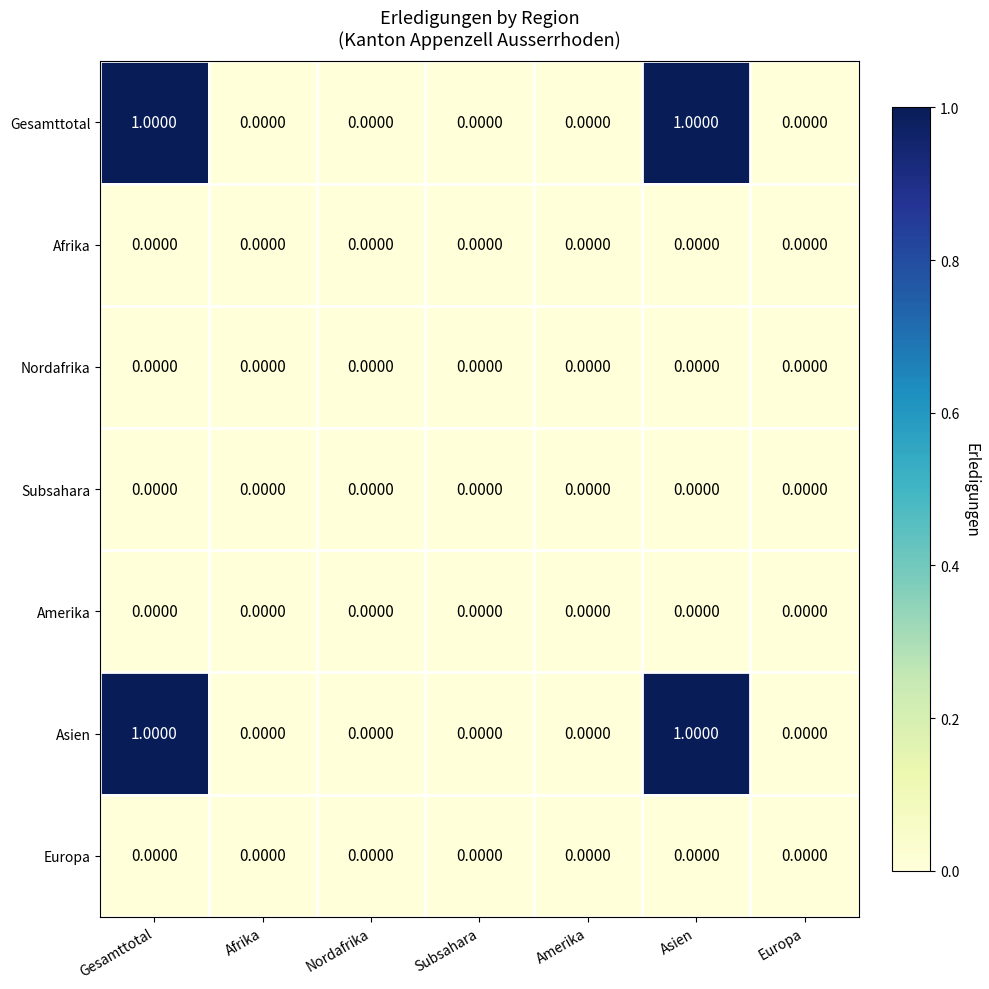

Count the number of data series in this chart.

7